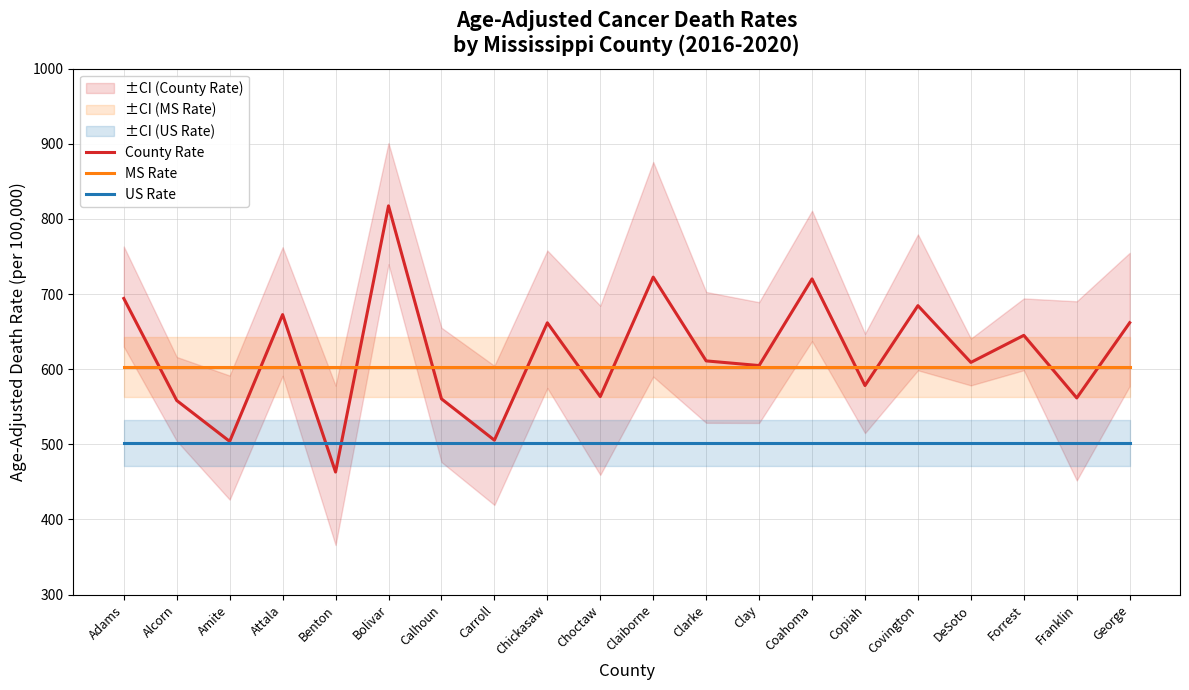

True or false: MS Rate and US Rate cross at least once.

False